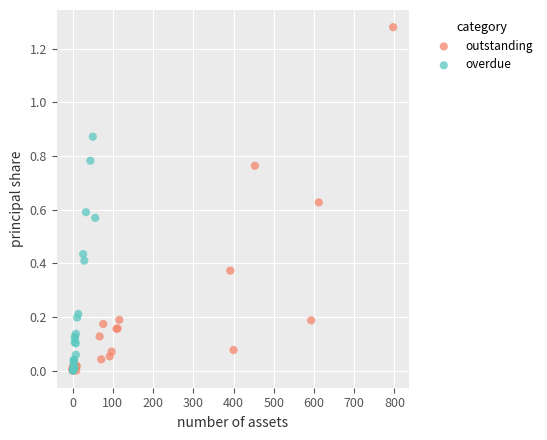

Which series has the widest spread of Y values?

outstanding